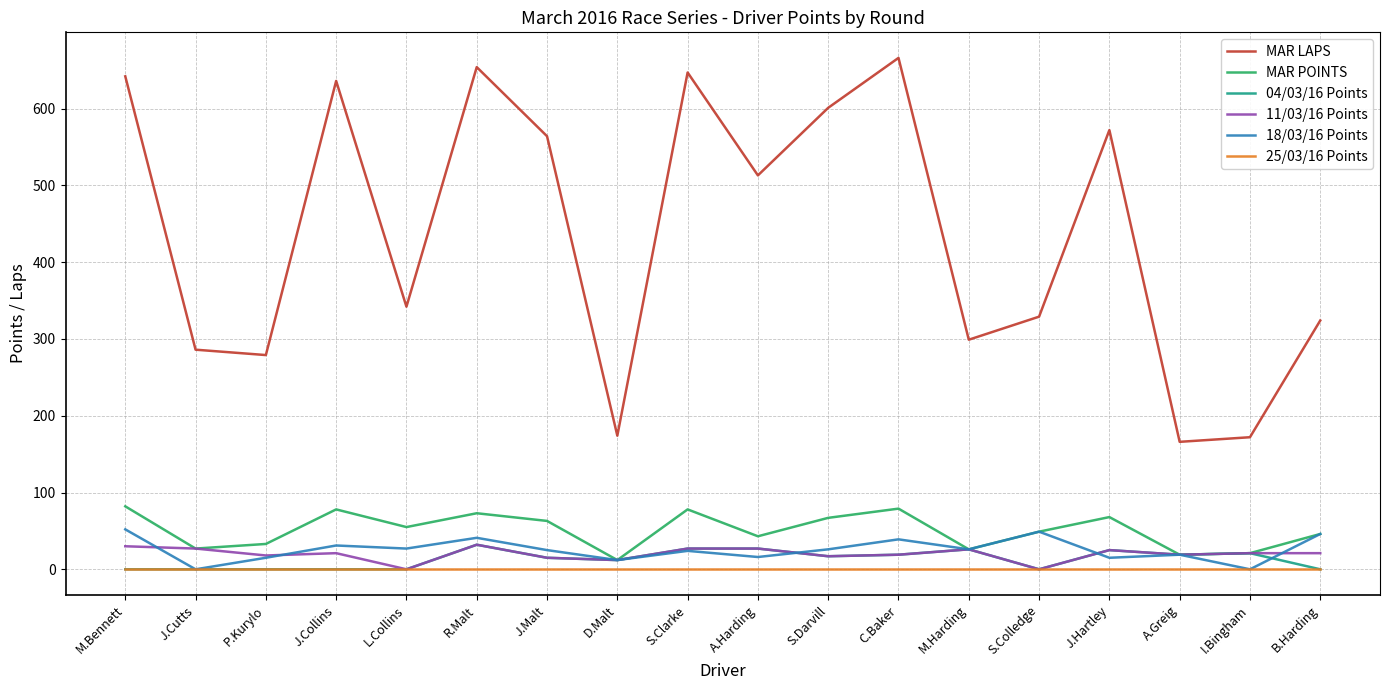

What is the total value across all series at P.Kurylo?

345